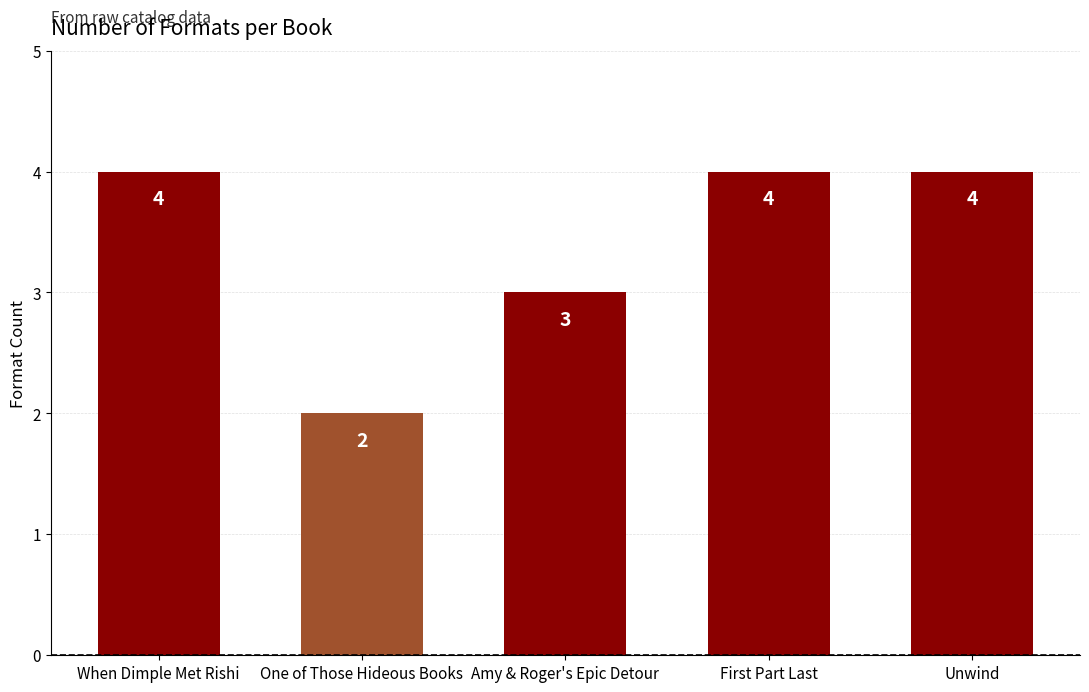

What value does the data have at Amy & Roger's Epic Detour?

3